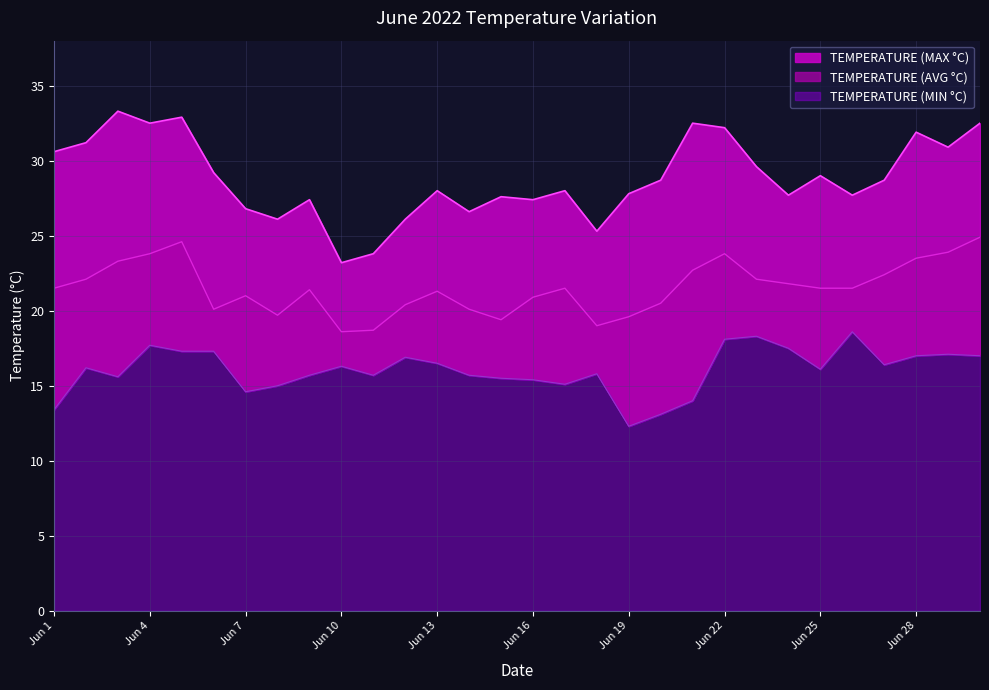

What is the difference between the highest and lowest values at Jun 3?

17.7